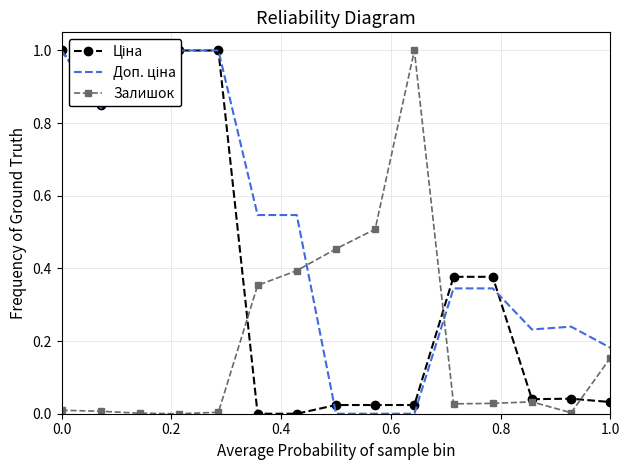

The value of Ціна at 0.8 is 0.6. True or false?

False